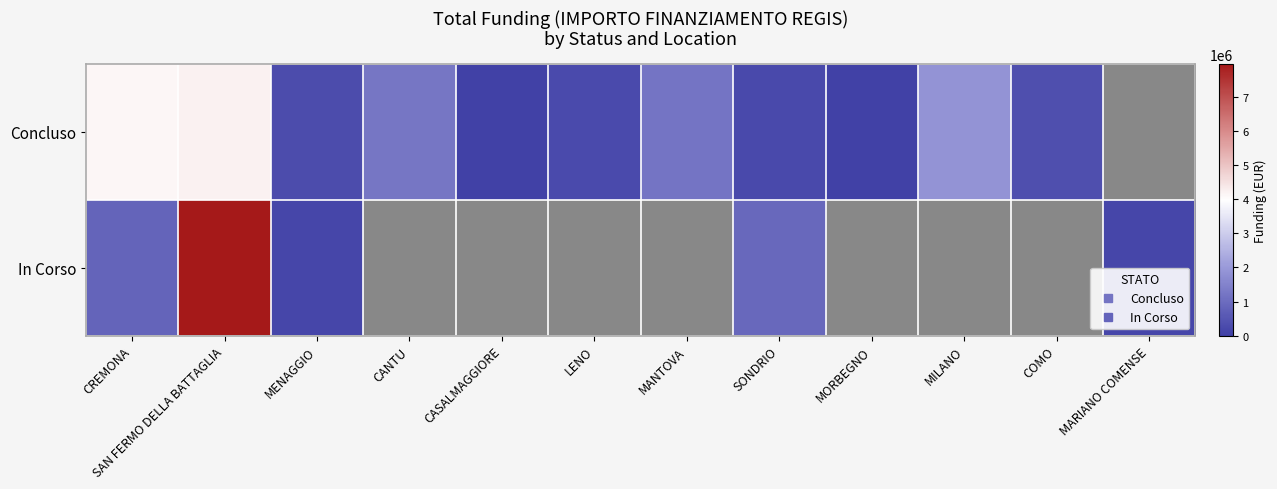

Where is In Corso nearest to the value 4062976?

SONDRIO